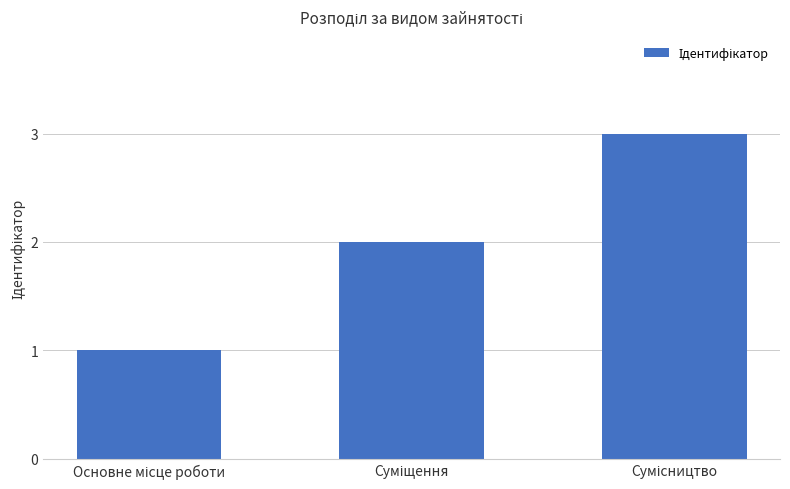

Count the number of data series in this chart.

1